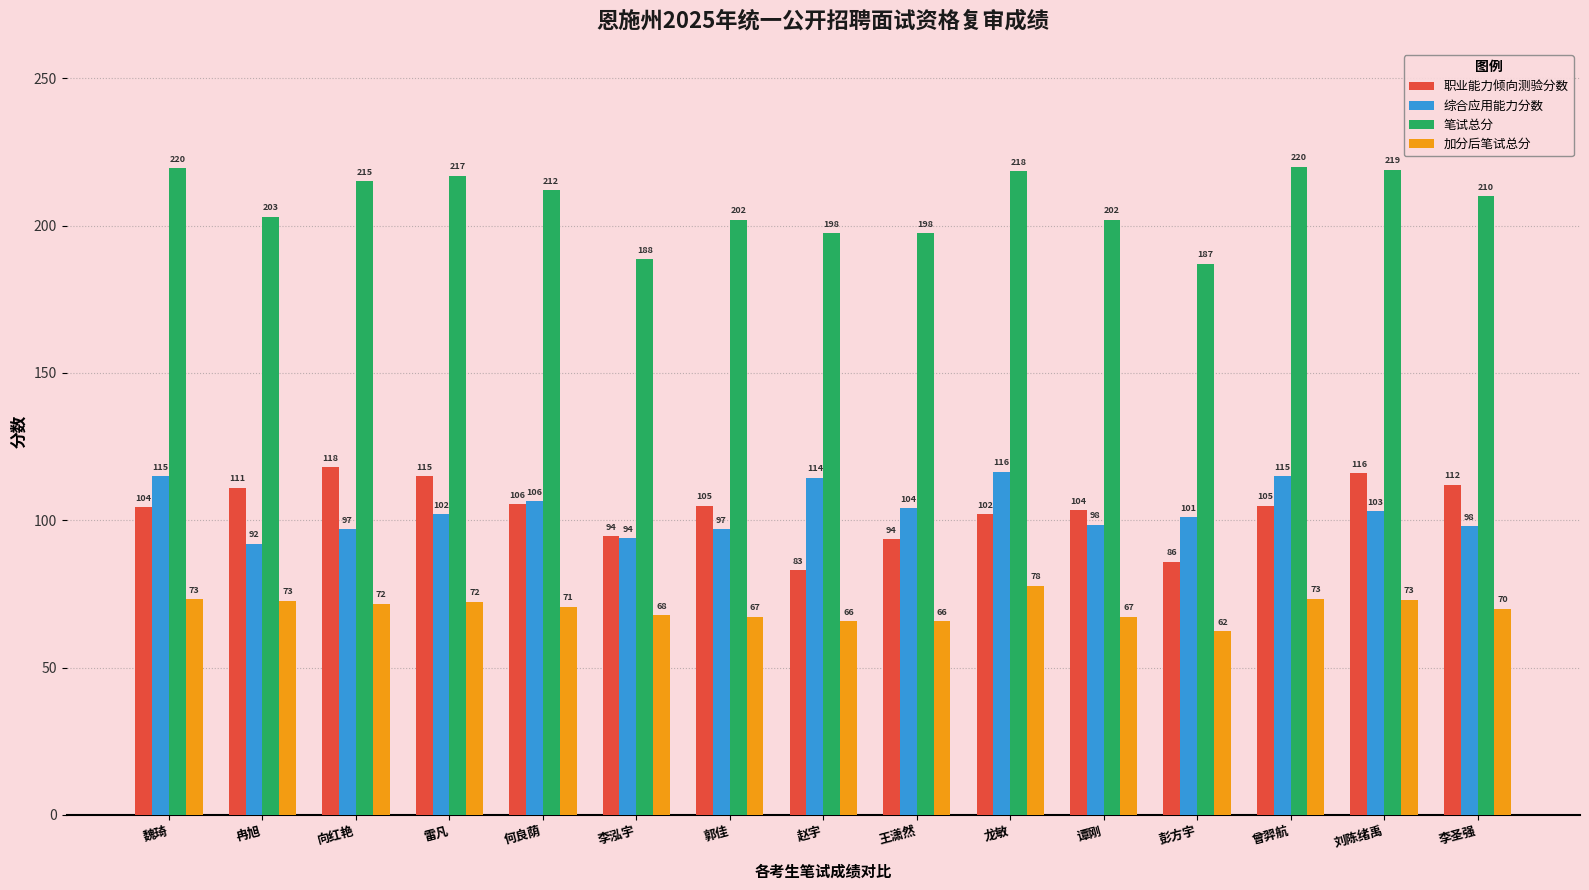

How many data points in 笔试总分 are less than 210?

7